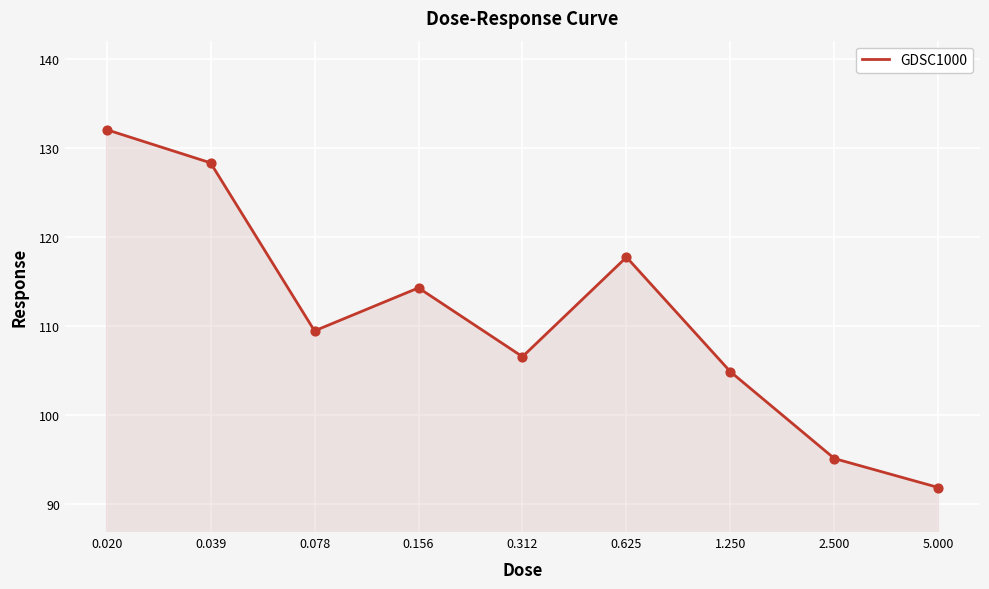

What is the minimum value shown in the chart?

91.9